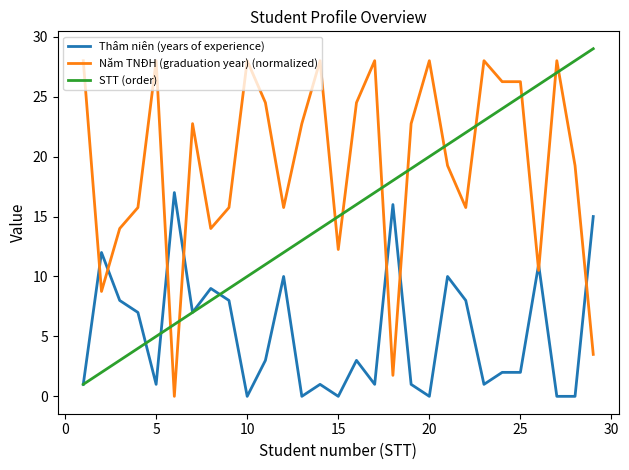

What is the maximum value shown in the chart?

29.0